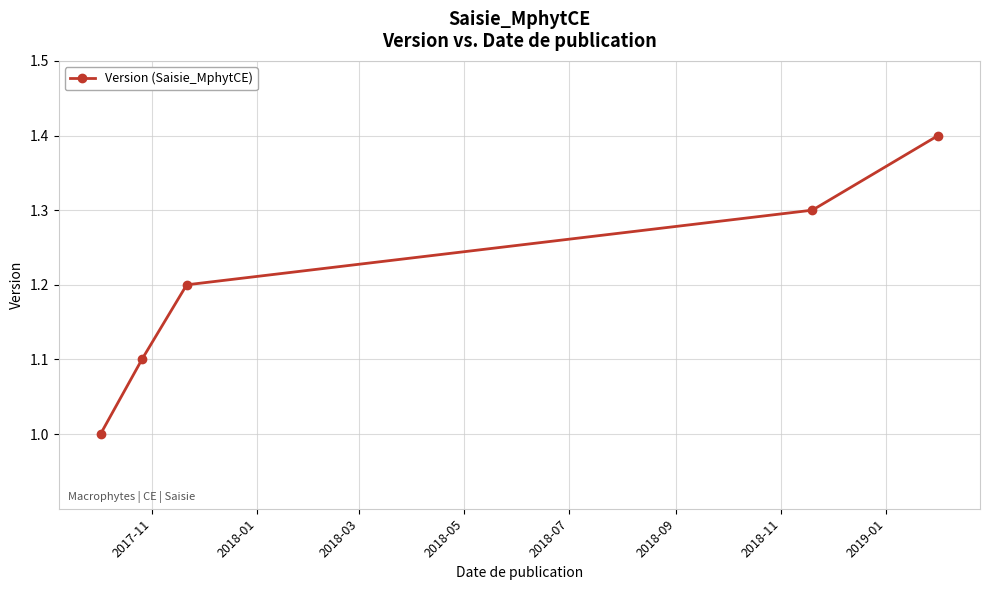

What is the average value?

1.2